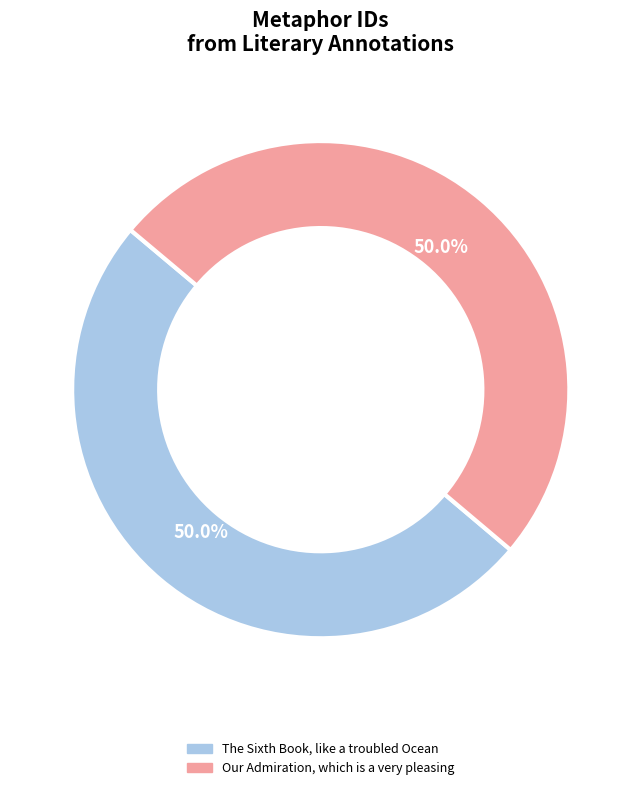

What percentage do Our Admiration, which is a very pleasing and The Sixth Book, like a troubled Ocean together represent?

100.0%